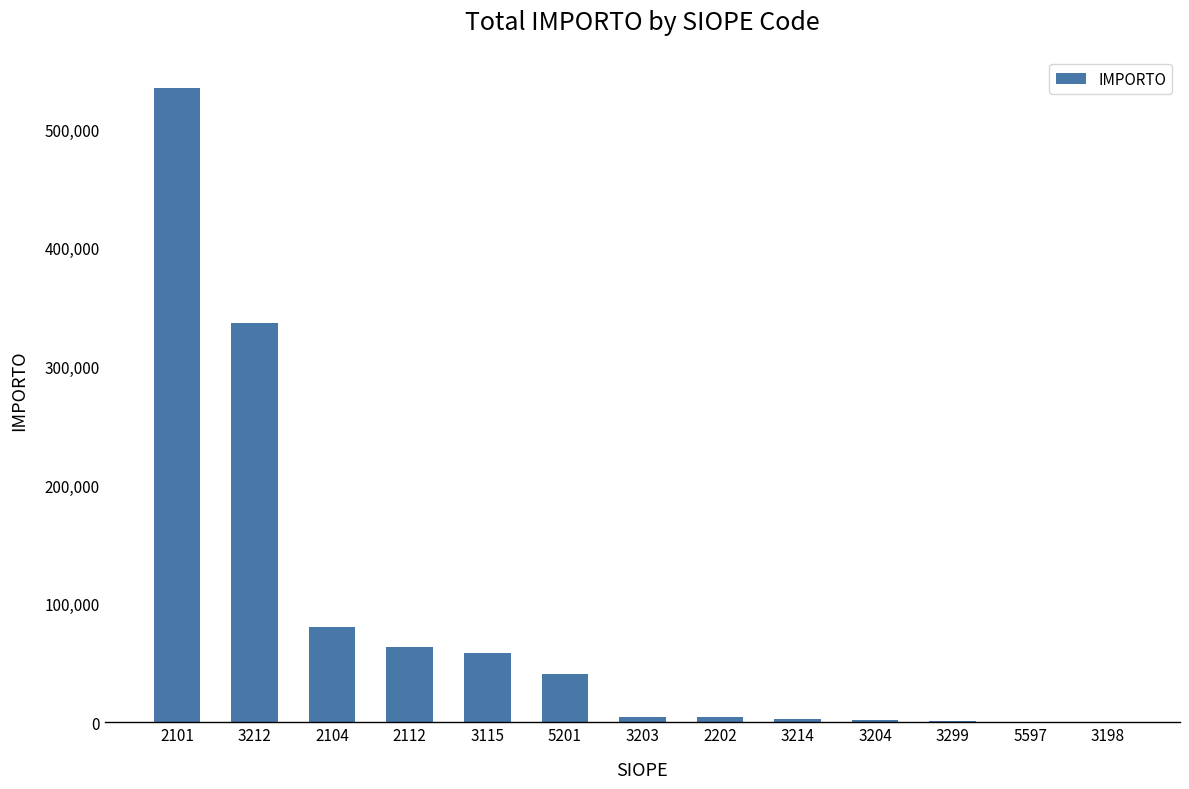

The value at 5597 is 750.0. True or false?

True